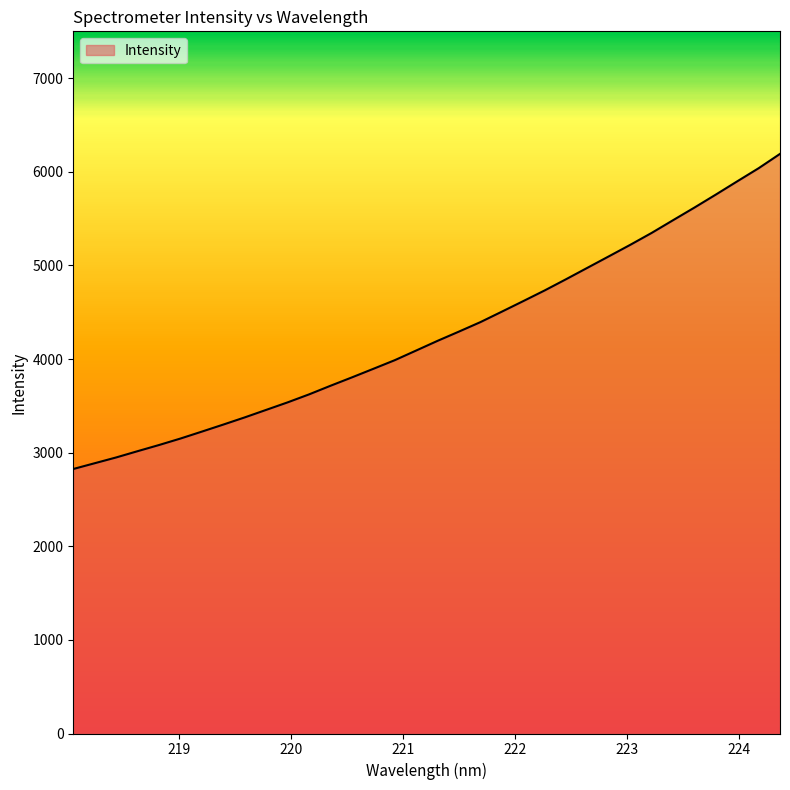

What is the average value?

4268.5